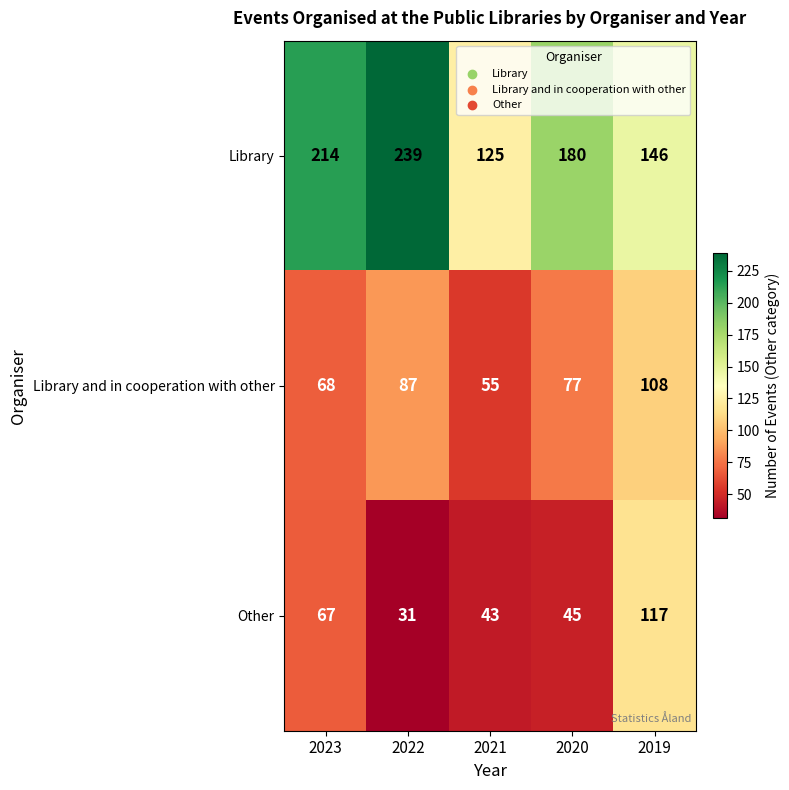

True or false: Library and in cooperation with other has a value of 108 at 2019.

True